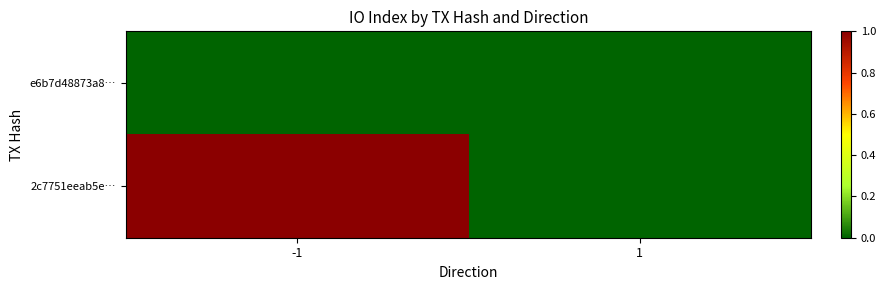

Which series has the largest range (max minus min)?

2c7751eeab5e…